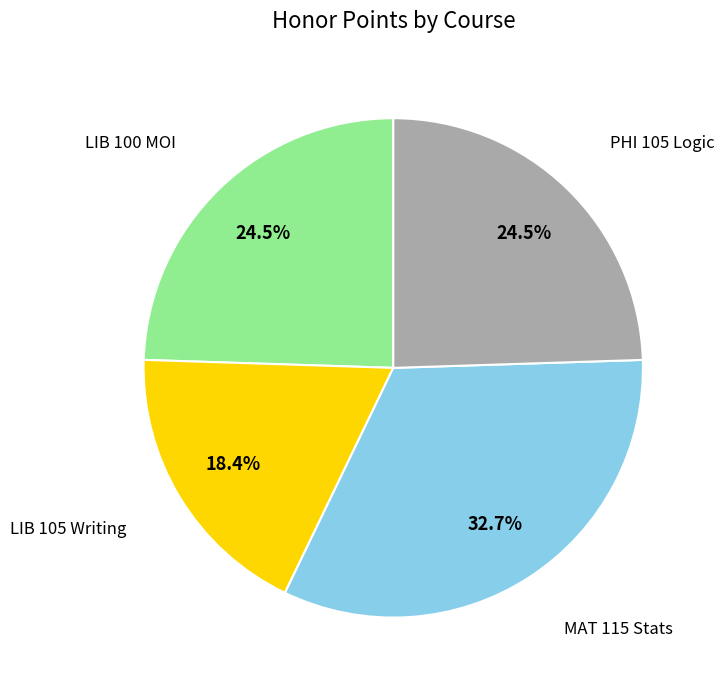

How many slices are in this pie chart?

4